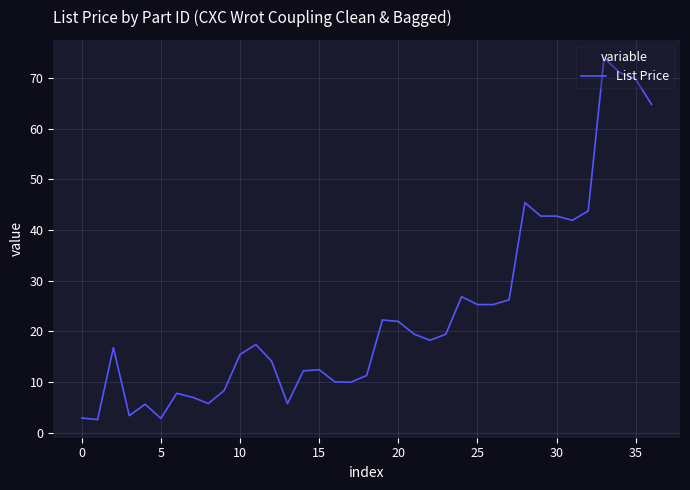

What is the difference between the maximum and minimum values?

71.3